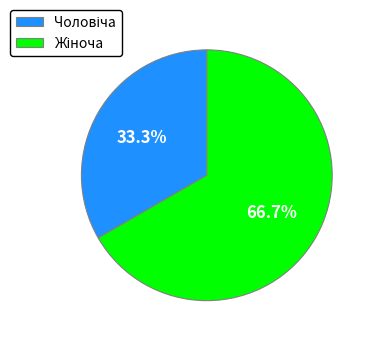

Does any single category account for the majority?

Yes